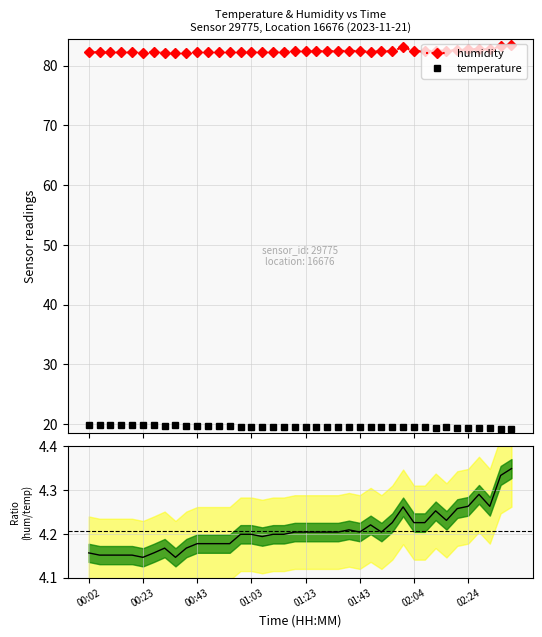

In humidity, how many points are higher than both neighbors (excluding endpoints)?

4